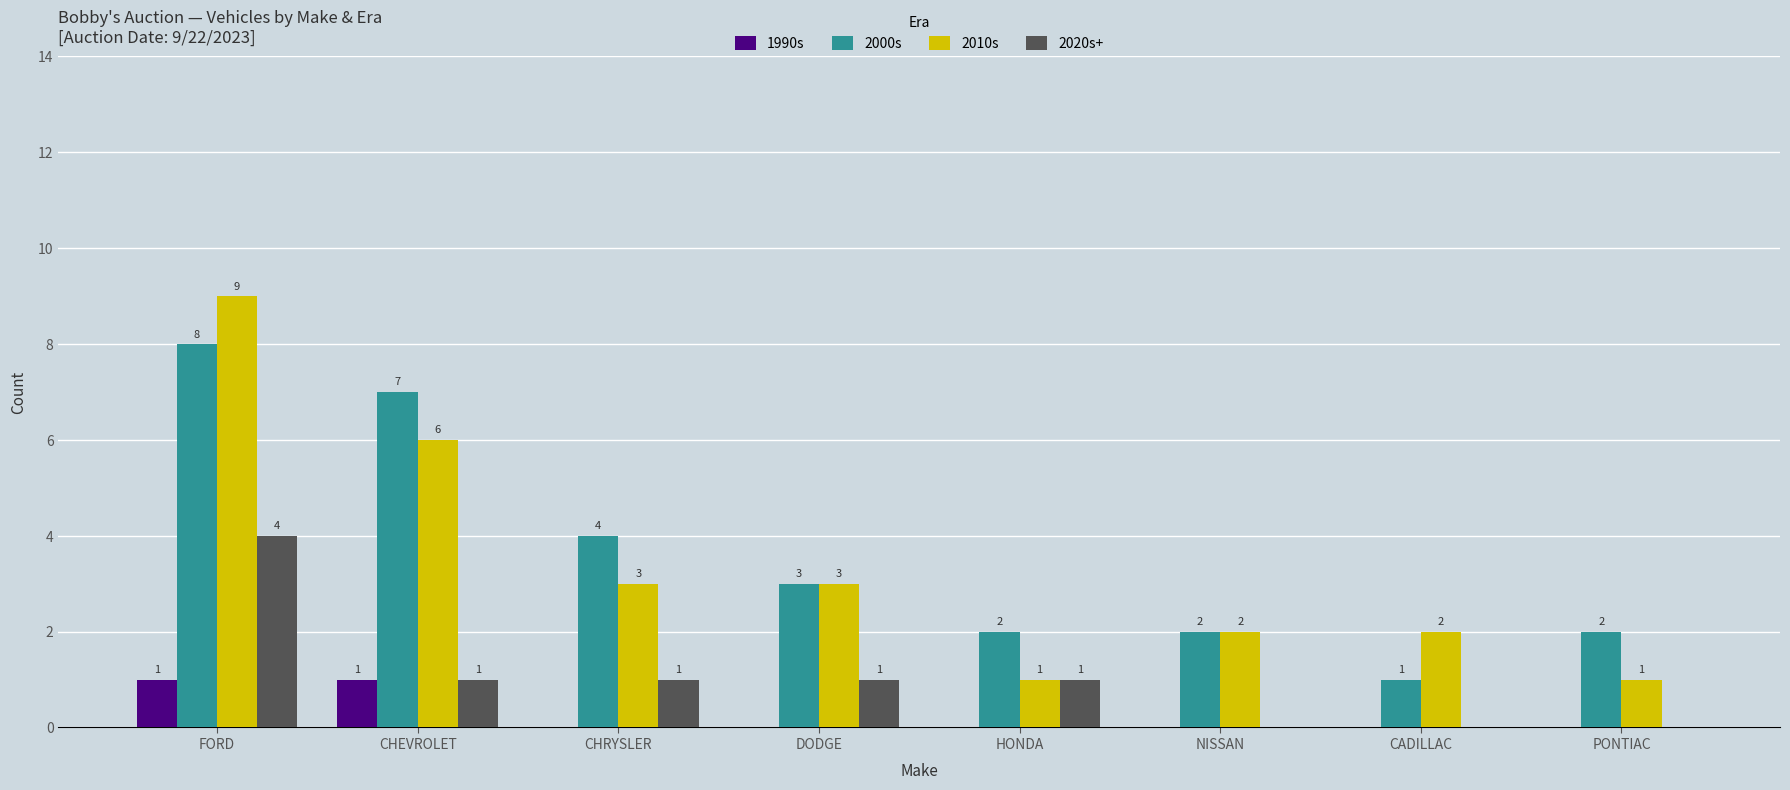

Which label corresponds to the largest value in the chart?

FORD